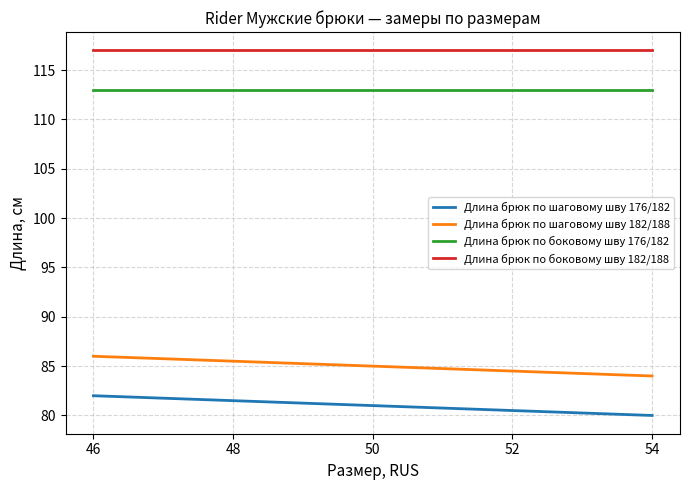

What is the average value of the Длина брюк по шаговому шву 176/182 series?

81.0